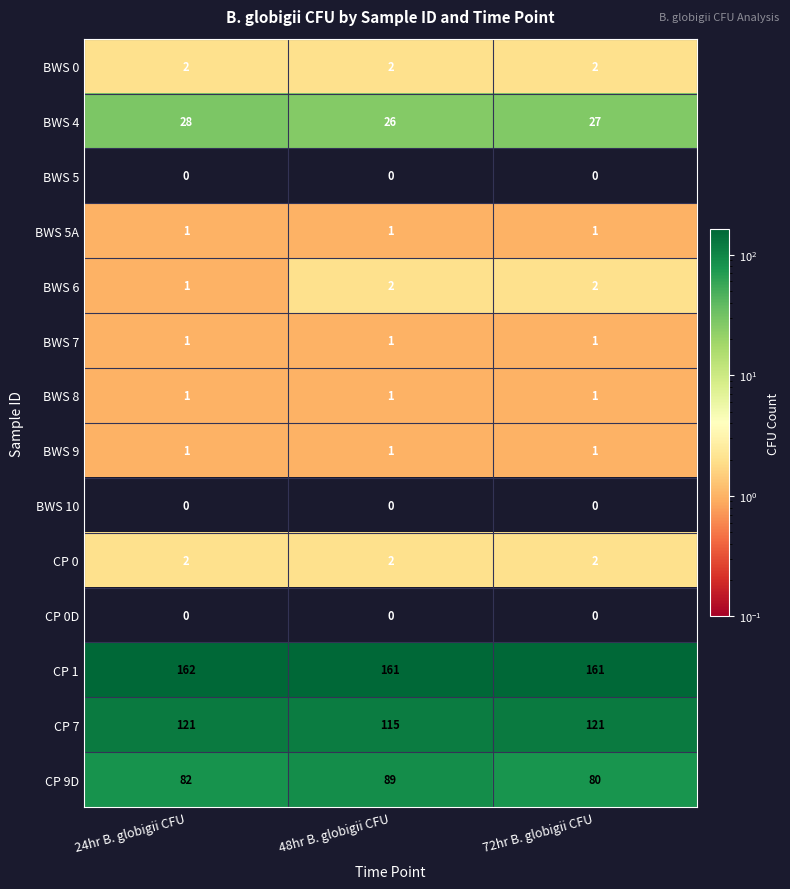

At which category is the sum across all series the highest?

24hr B. globigii CFU